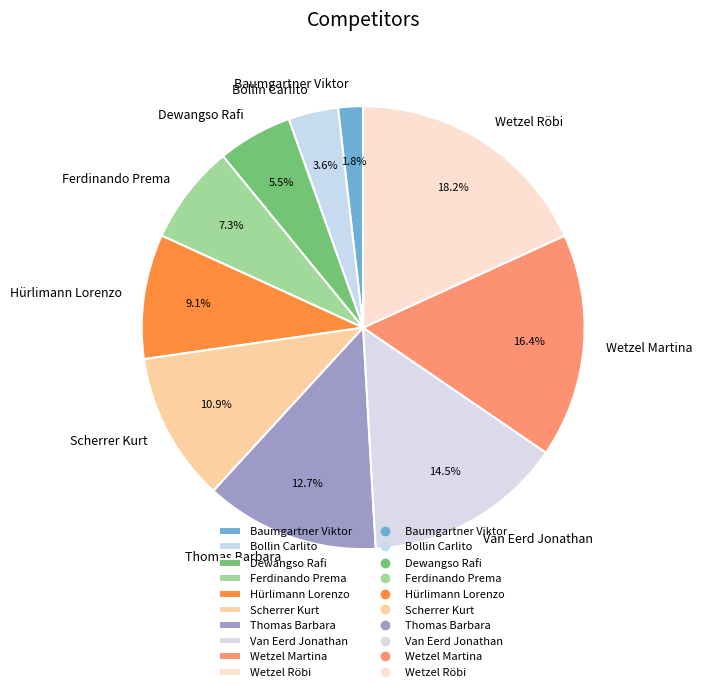

To the nearest percent, what percentage of the pie is Hürlimann Lorenzo?

9%